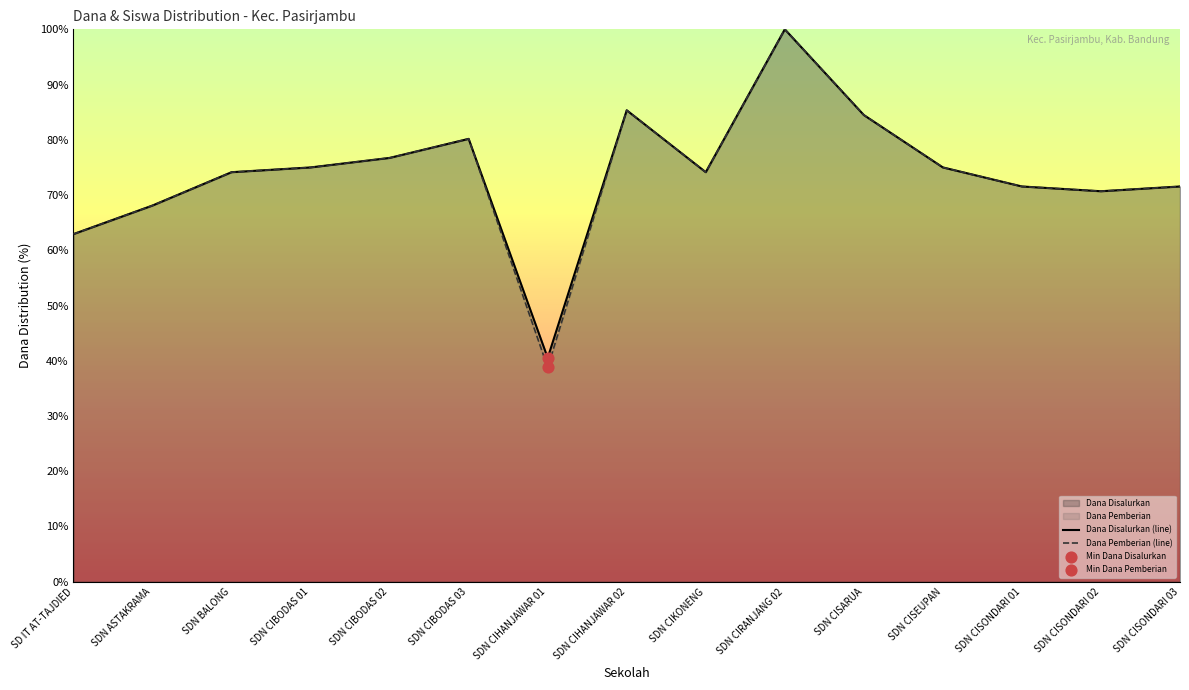

Which series contains the highest Y value?

Dana Disalurkan (line)